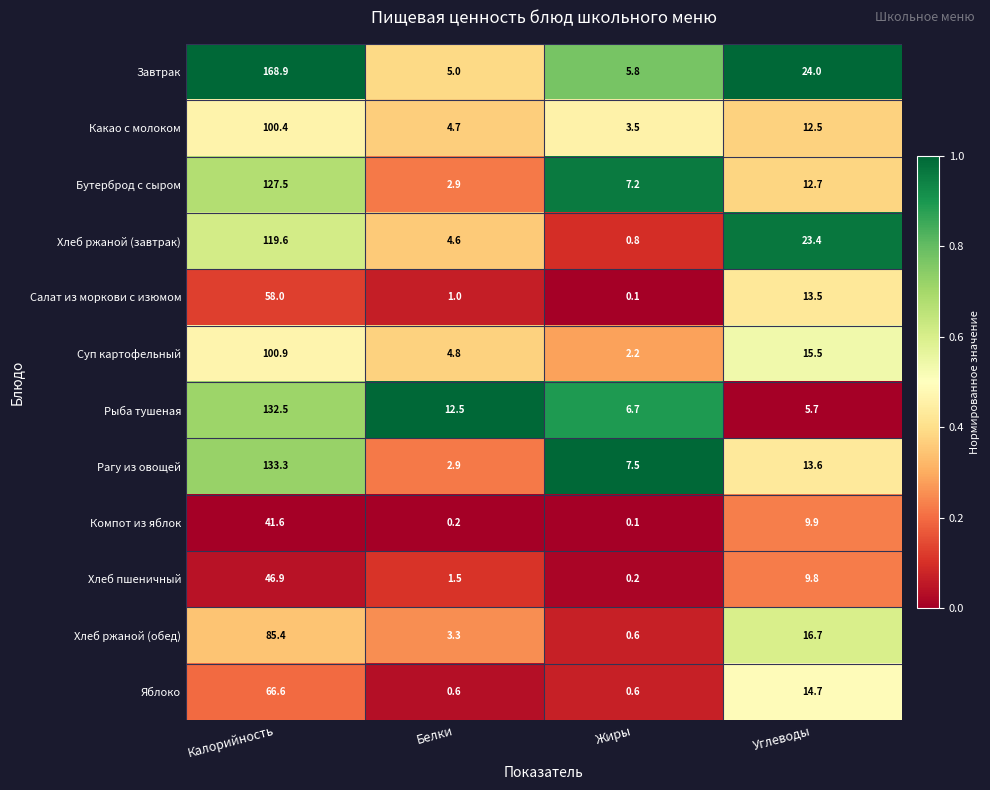

At which category does the chart reach its peak across all series?

Калорийность